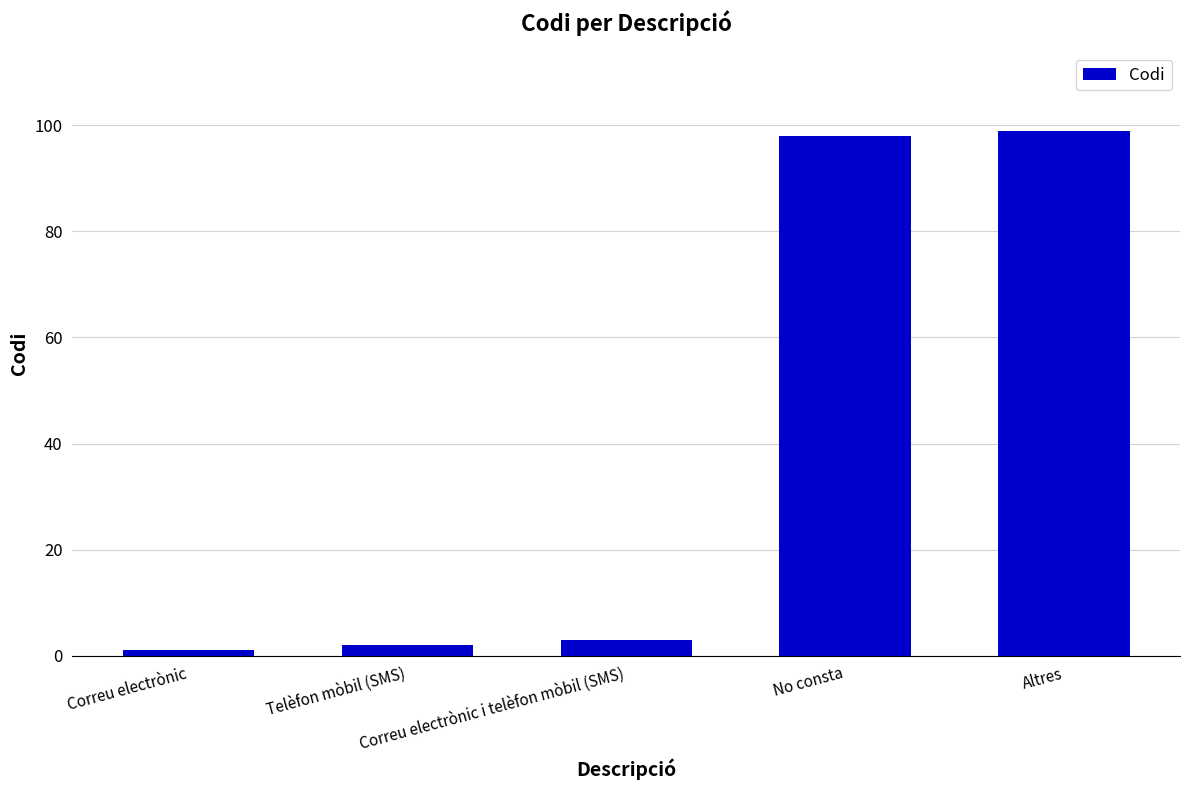

What is the label of the 5th bar from the right?

Correu electrònic